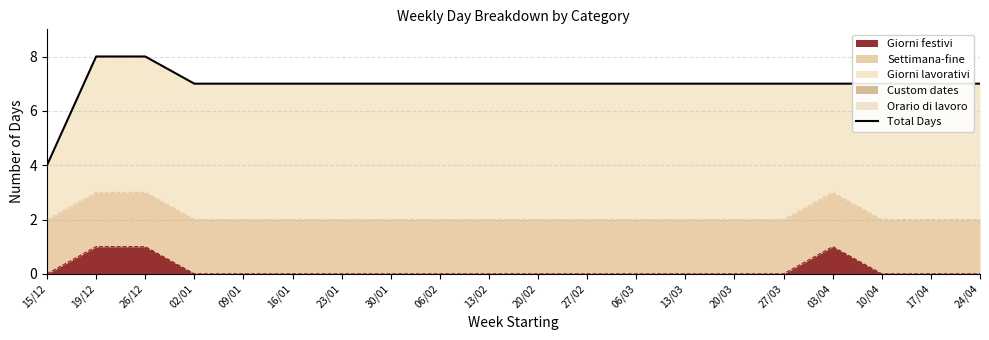

Reading left to right, what are all the values shown in this chart?

4	8	8	7	7	7	7	7	7	7	7	7	7	7	7	7	7	7	7	7